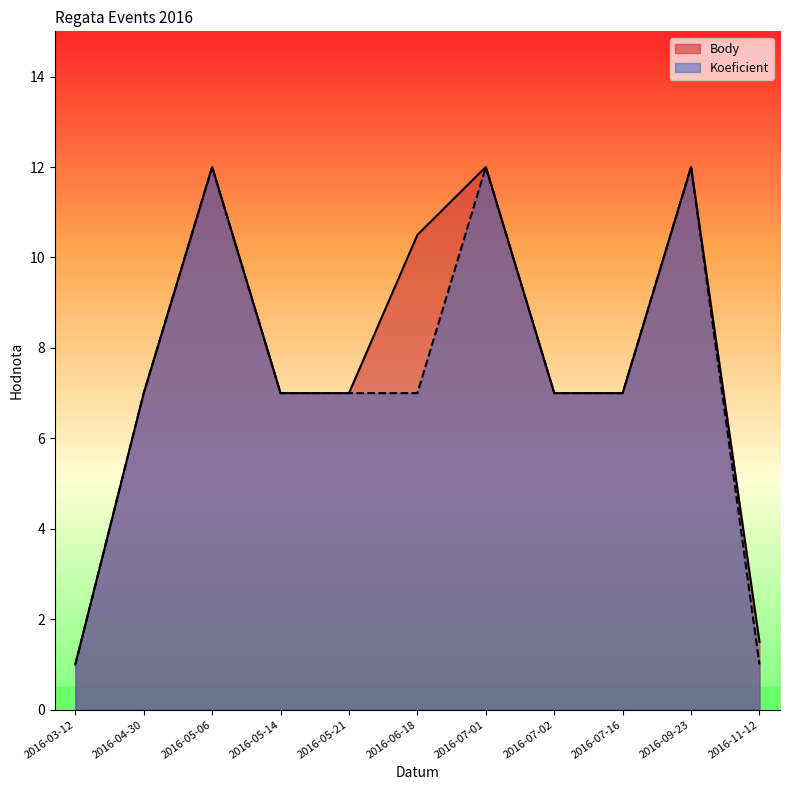

What is the maximum value for Koeficient?

12.0